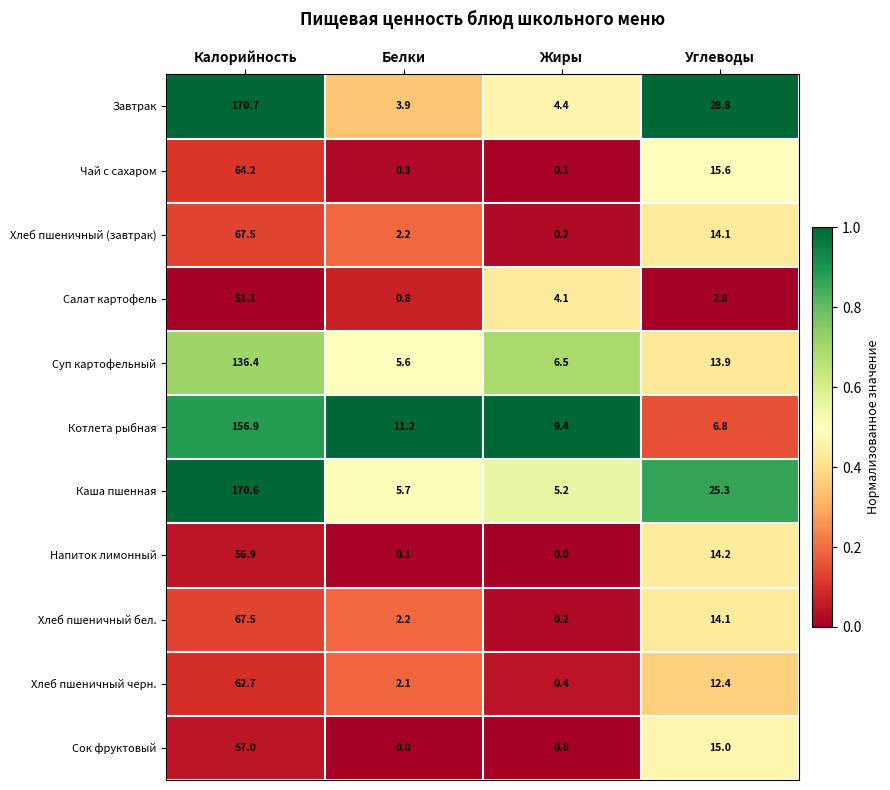

Which category has the lowest value in the Суп картофельный series?

Белки